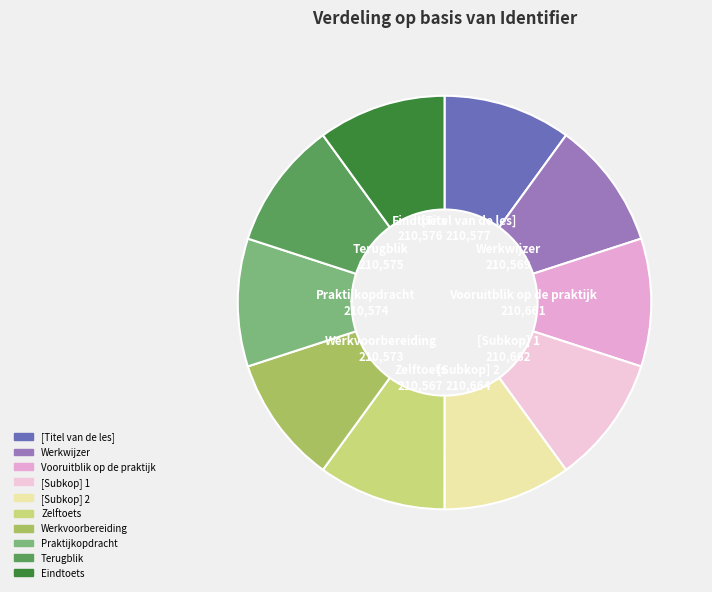

Does any single category account for the majority?

No